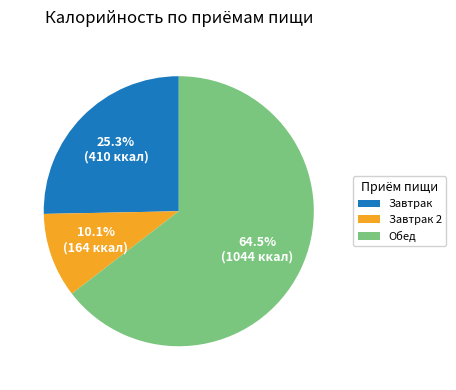

What is the ratio of the value at Завтрак 2 to the value at Завтрак?

0.4